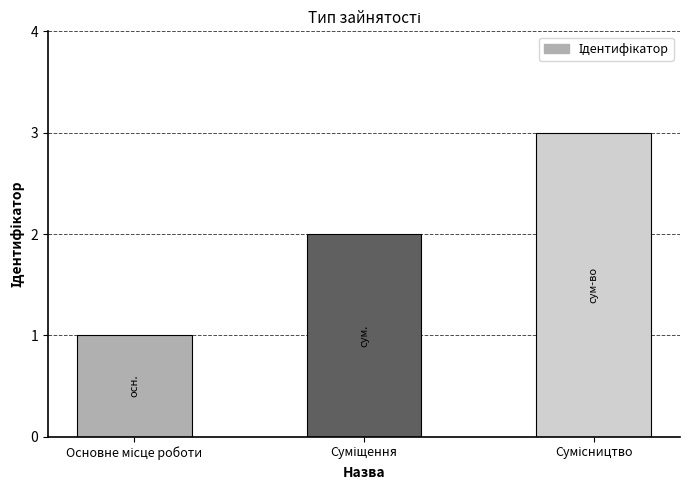

What is the sum of all values?

6